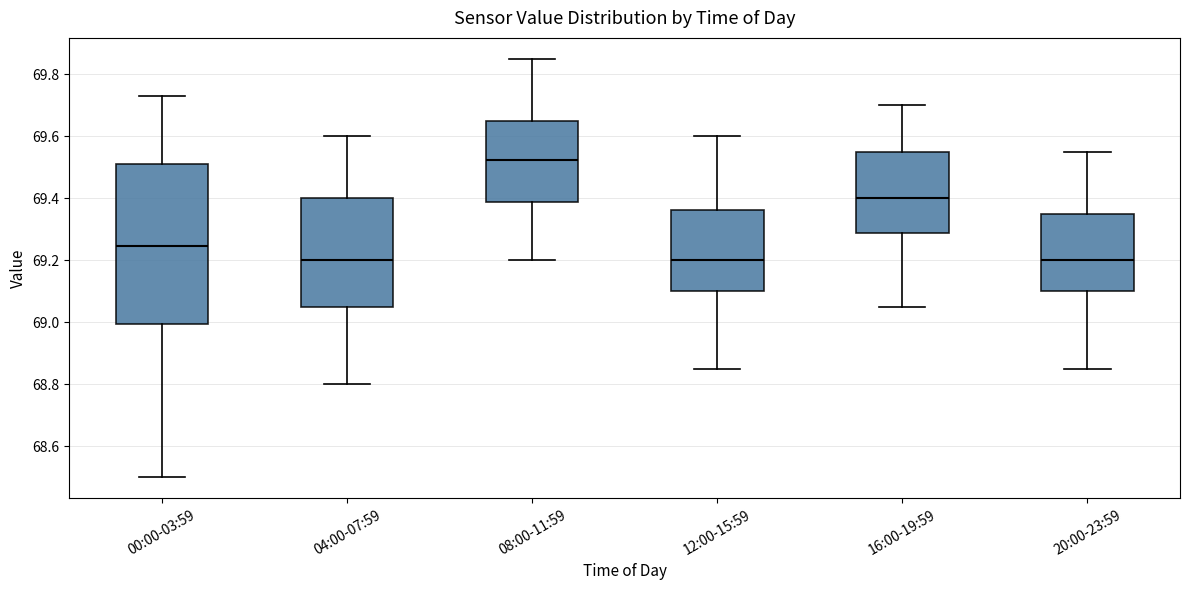

Where is the lower edge of the box for 12:00-15:59 on the y-axis? The values are not printed on the chart, so give them approximately, as read against the axis.

69.10